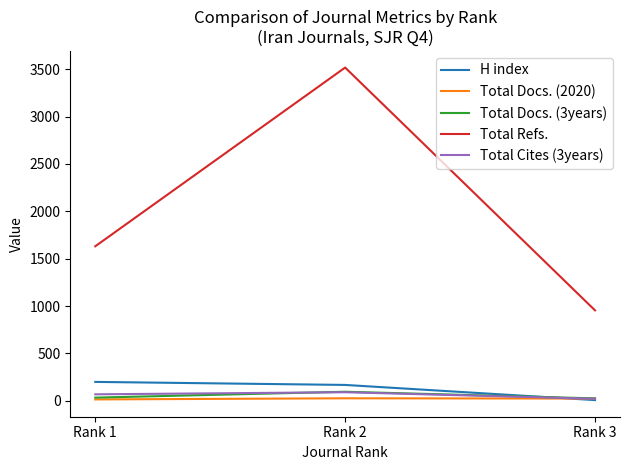

What value does the Total Docs. (2020) series have at Rank 3, to the nearest 10?

20